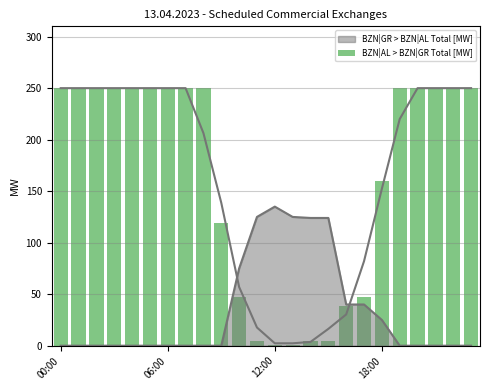

What is the difference between the maximum and minimum values?

249